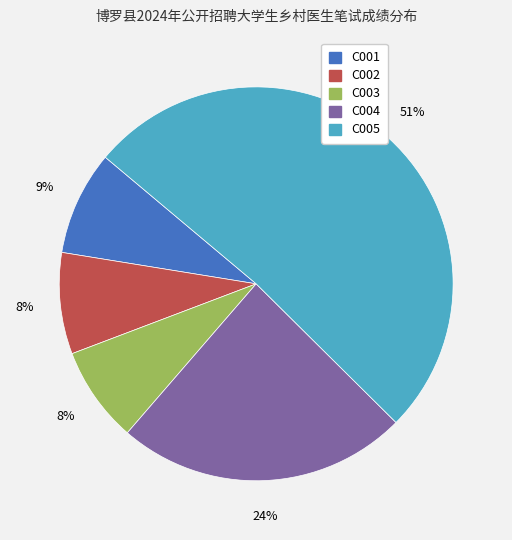

Which category accounts for the majority?

C005